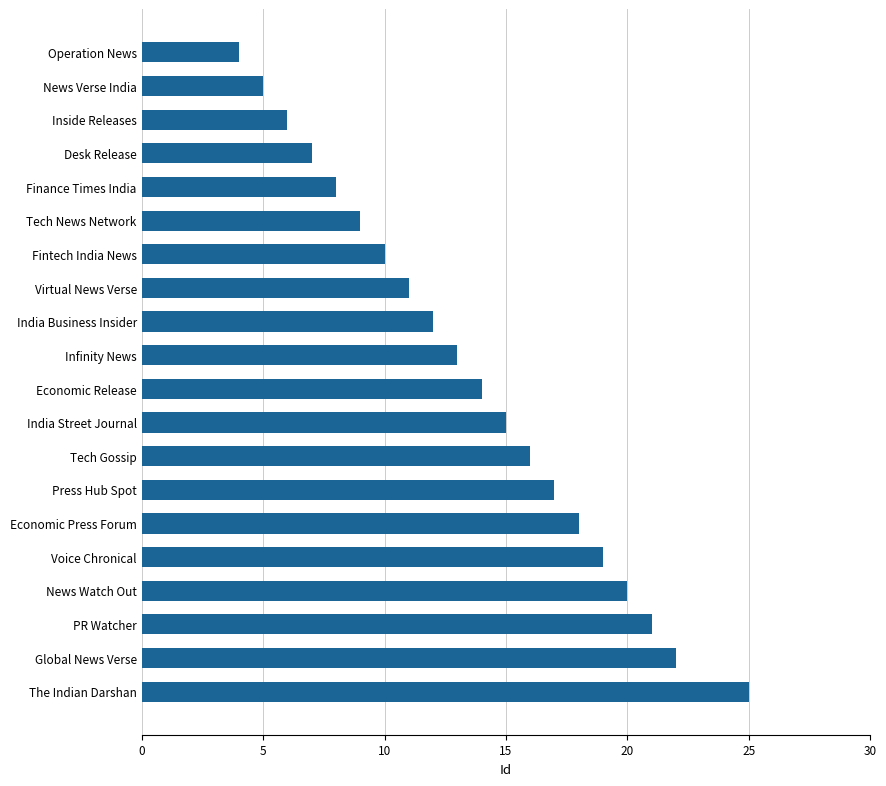

Does the chart contain any negative values?

No